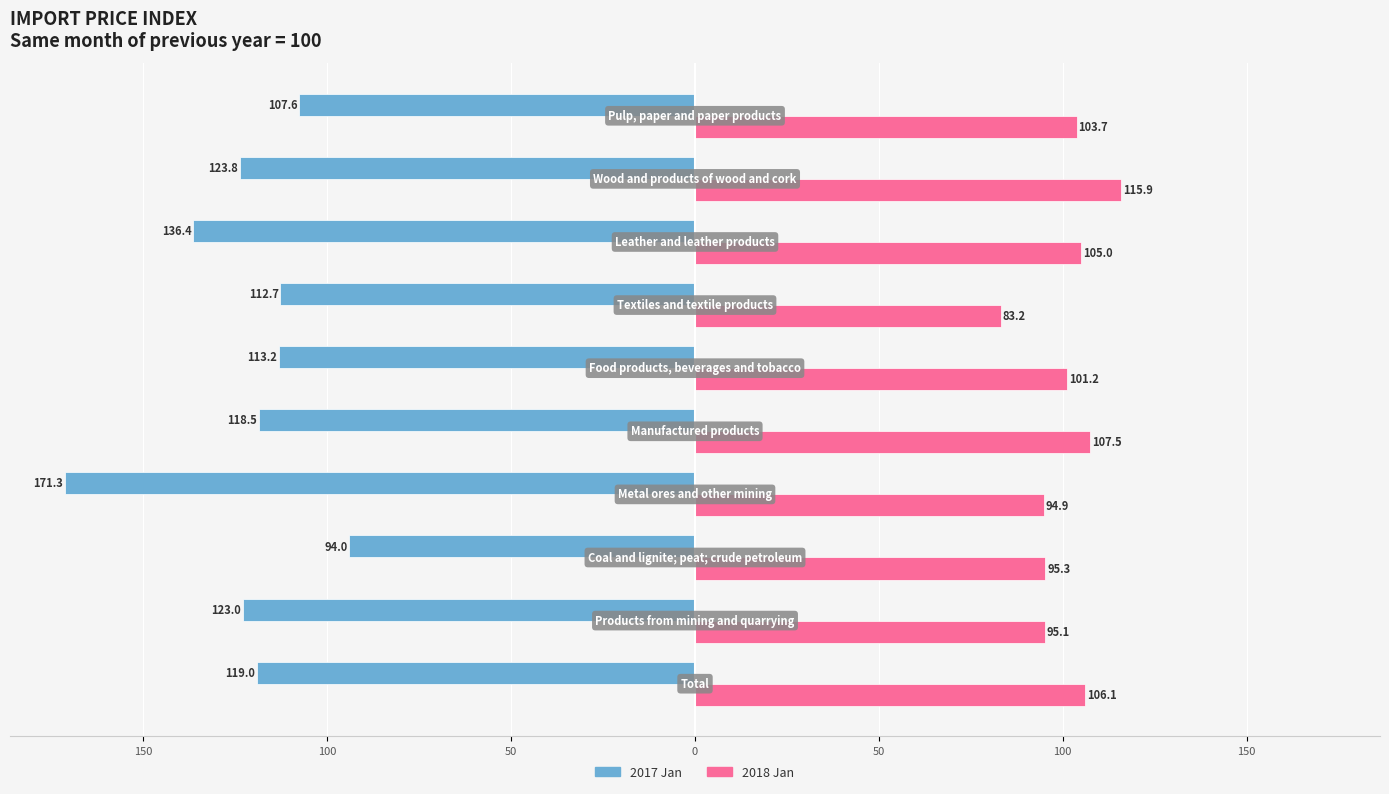

What are all the series names shown in the legend?

2017 Jan, 2018 Jan